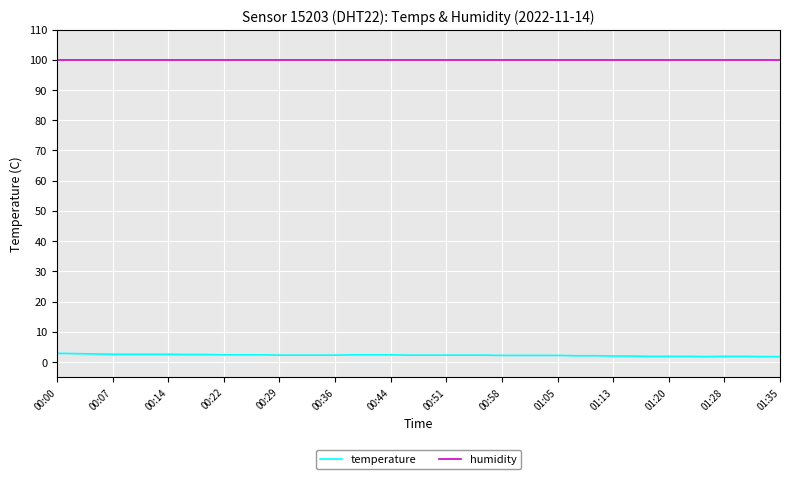

What is the highest value of the humidity series?

99.9